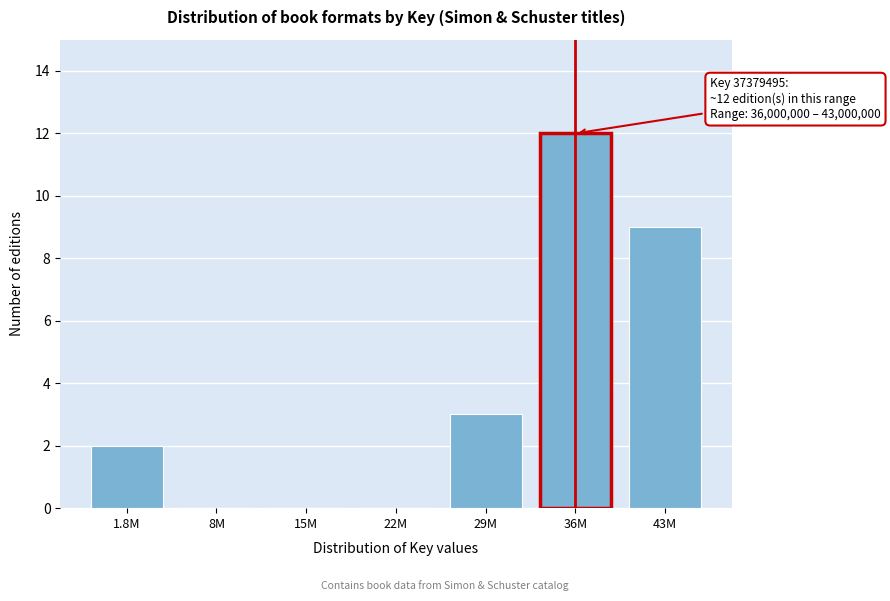

Reading right to left, list all the values displayed in this chart.

43M=9	36M=12	29M=3	22M=0	15M=0	8M=0	1.8M=2